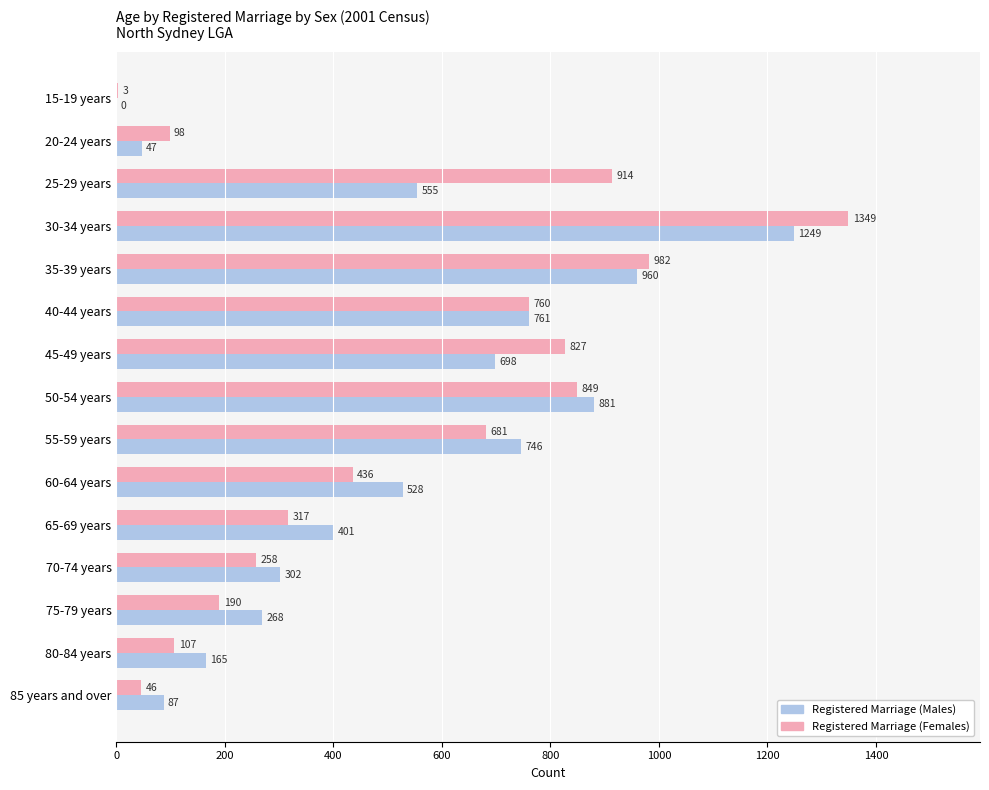

At which label is Registered Marriage (Males) closest to 624?

25-29 years